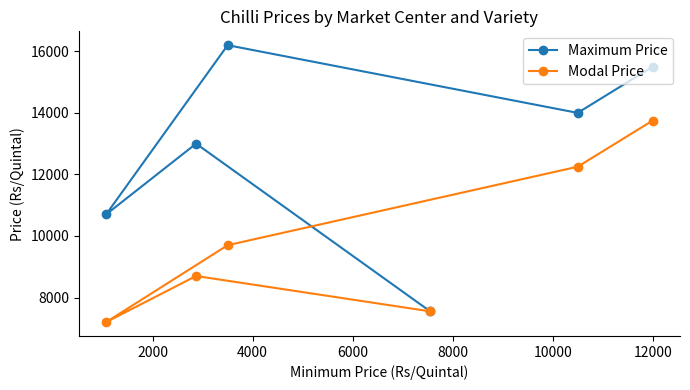

Does the chart display data point markers on the line(s)?

Yes